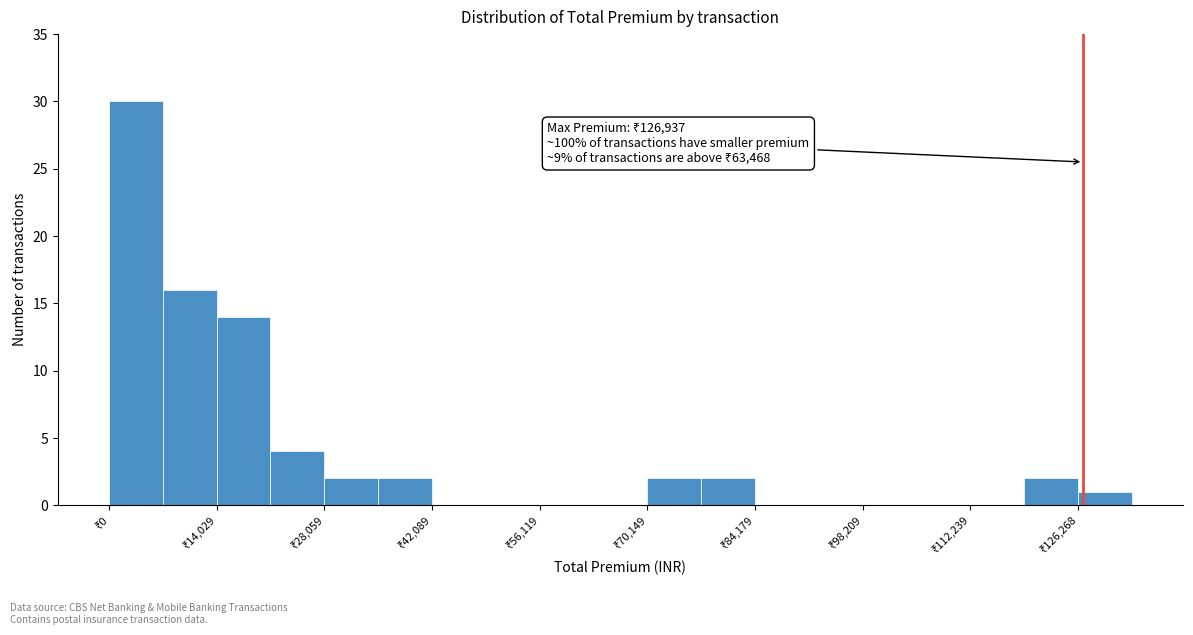

Read against the x-axis, roughly where is the centre of the tallest bar?

4000